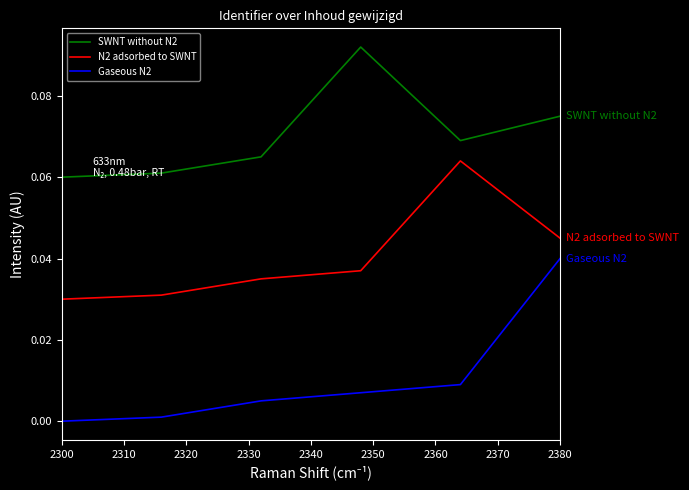

How many N2 adsorbed to SWNT values are between 0 and 1?

6